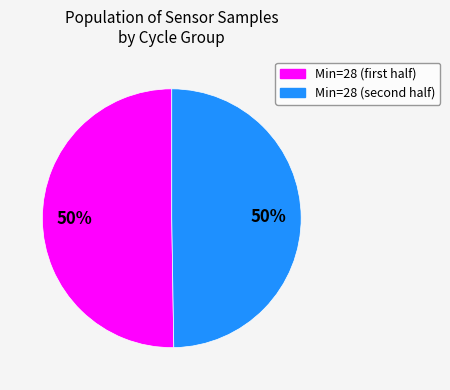

To the nearest percent, what is the average slice percentage?

50%